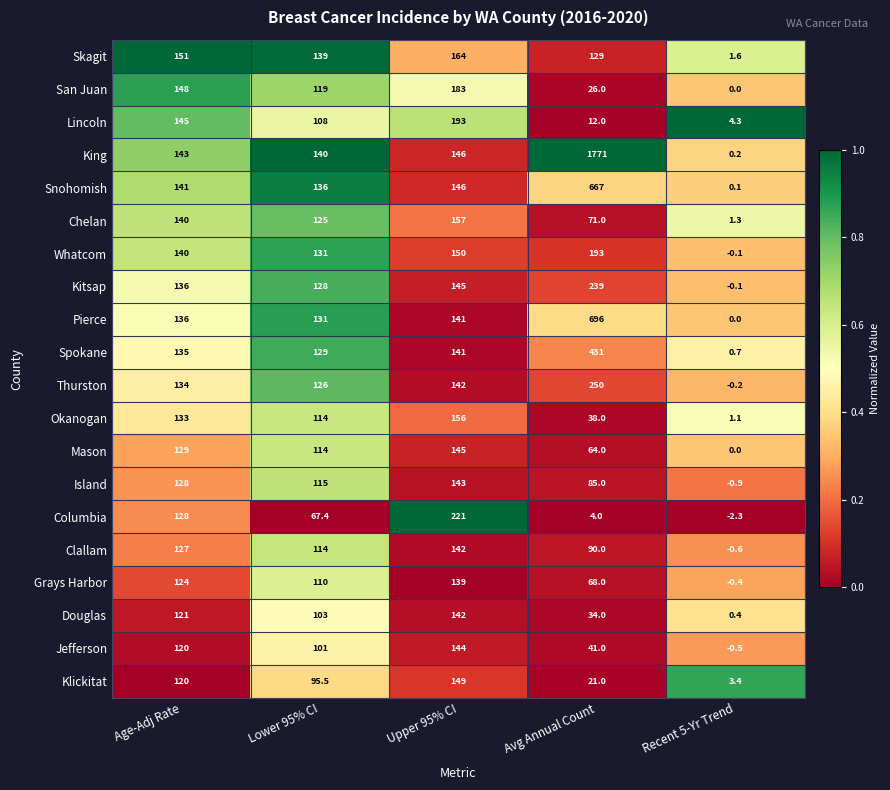

At which category is the sum across all series the highest?

Avg Annual Count